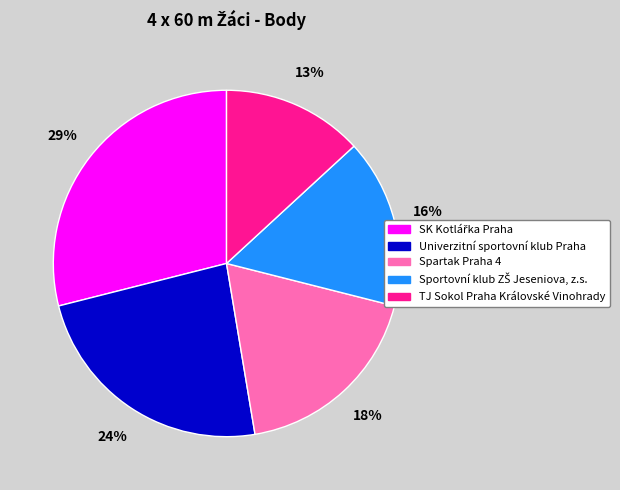

Is there a majority slice in this chart?

No